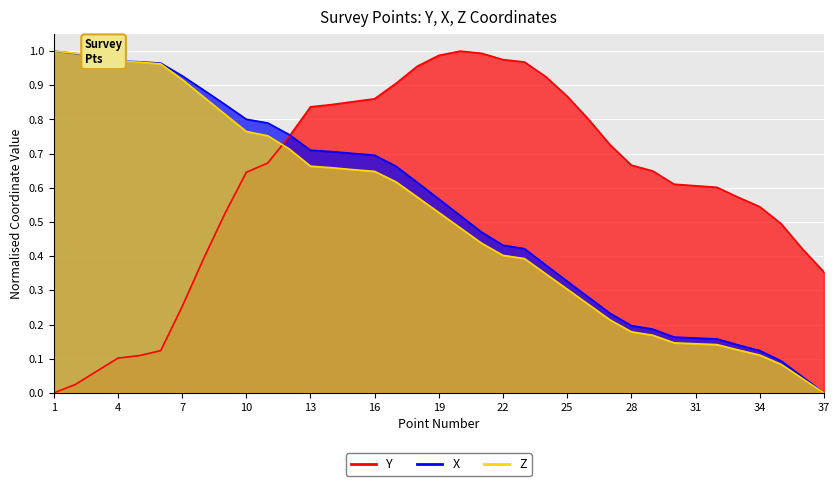

Which series ends up on top after the final intersection of Z and Y?

Y